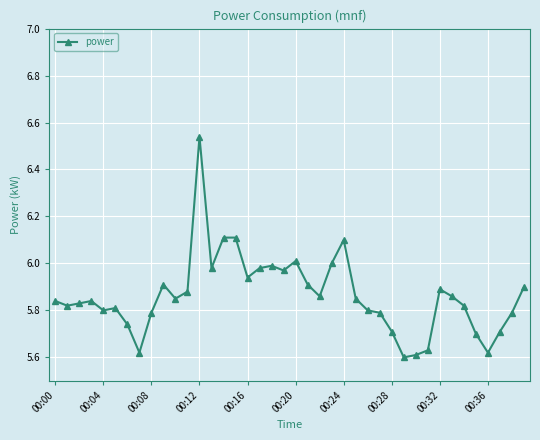

Count the number of data series in this chart.

1